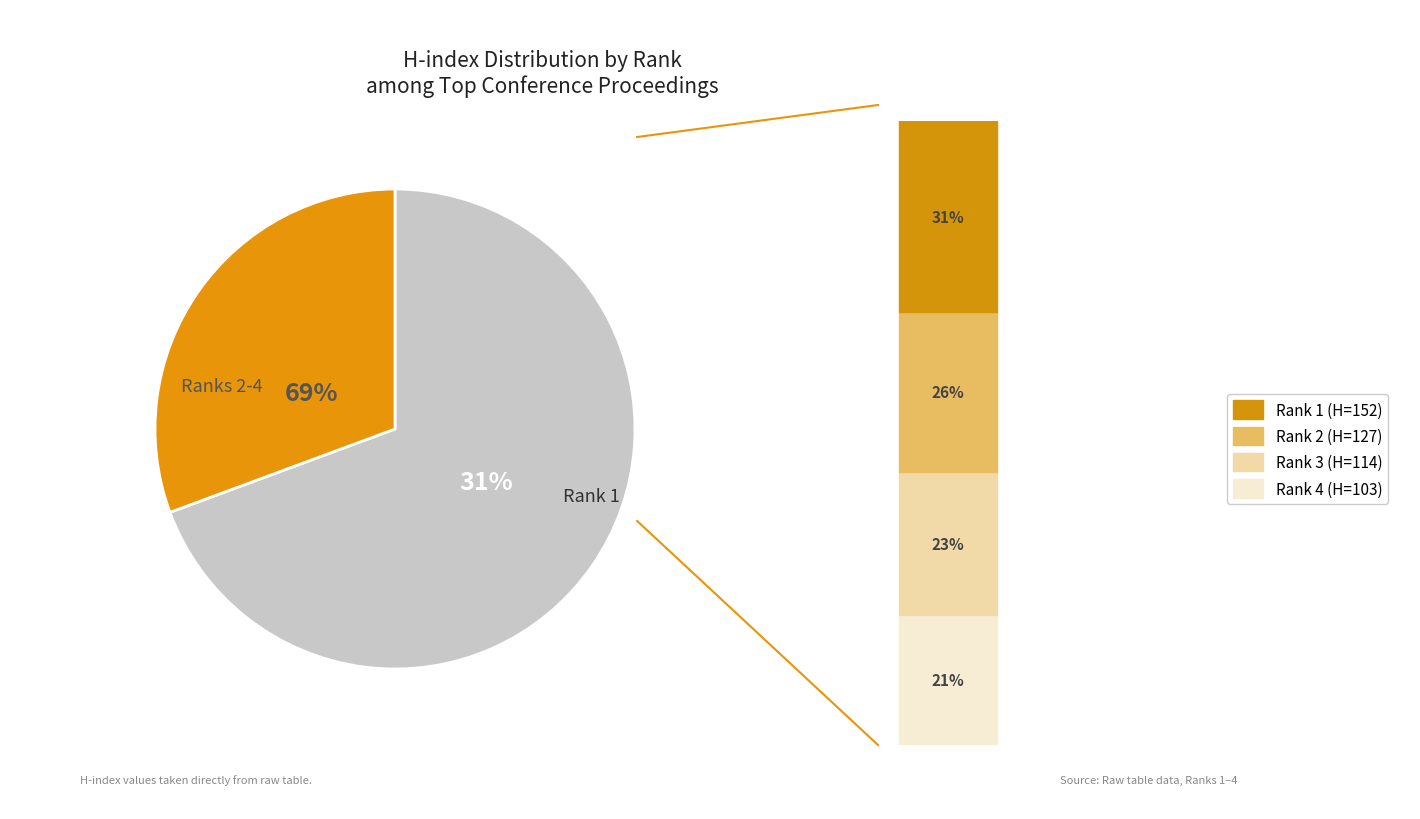

To the nearest percent, what is the difference between the largest and smallest slice percentages?

10%